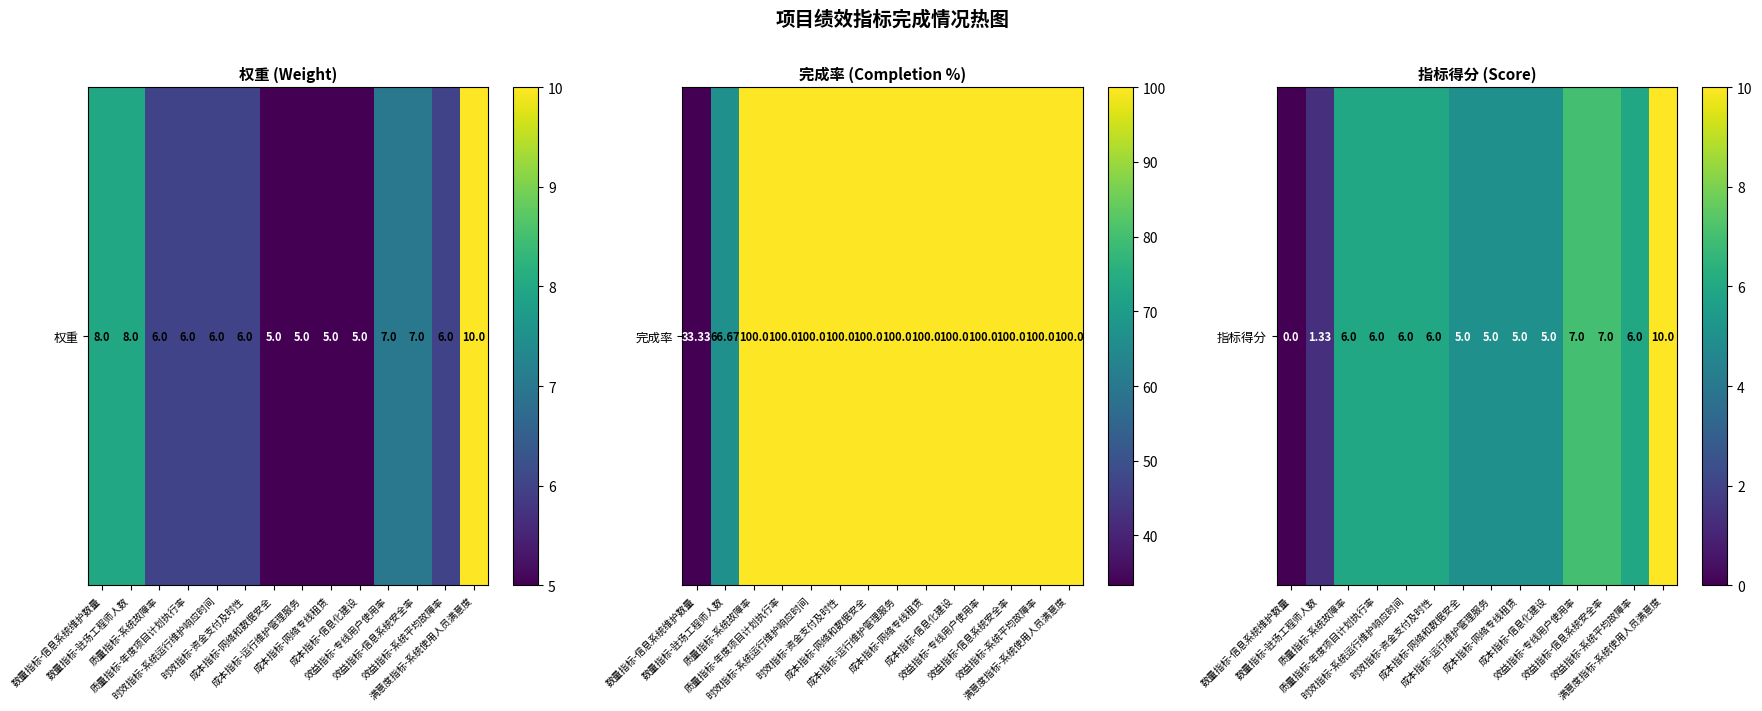

How many positive values are there?

13